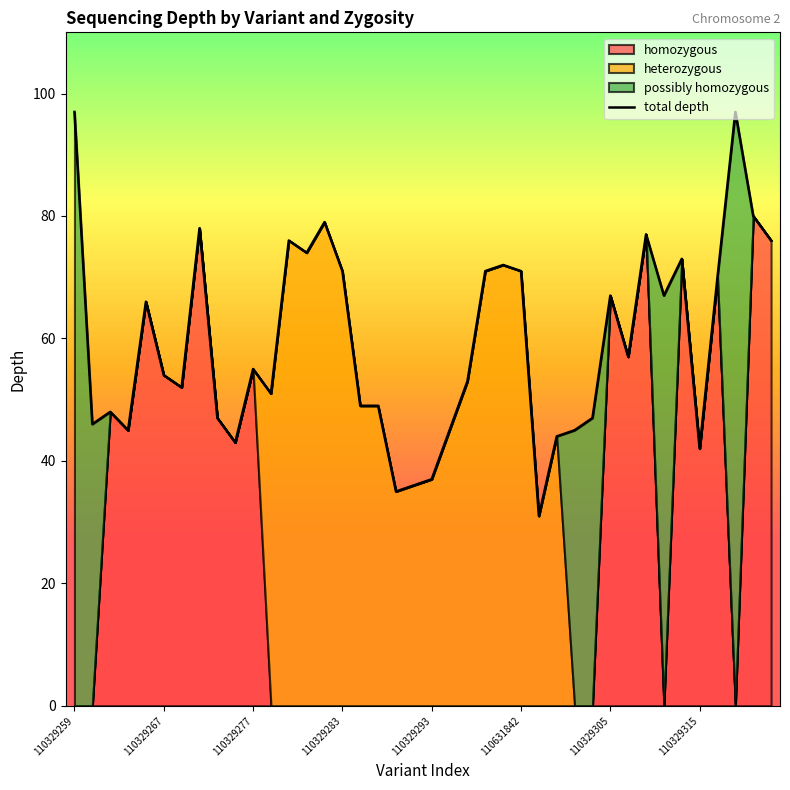

The chart shows a value of 75 at 9. True or false?

False